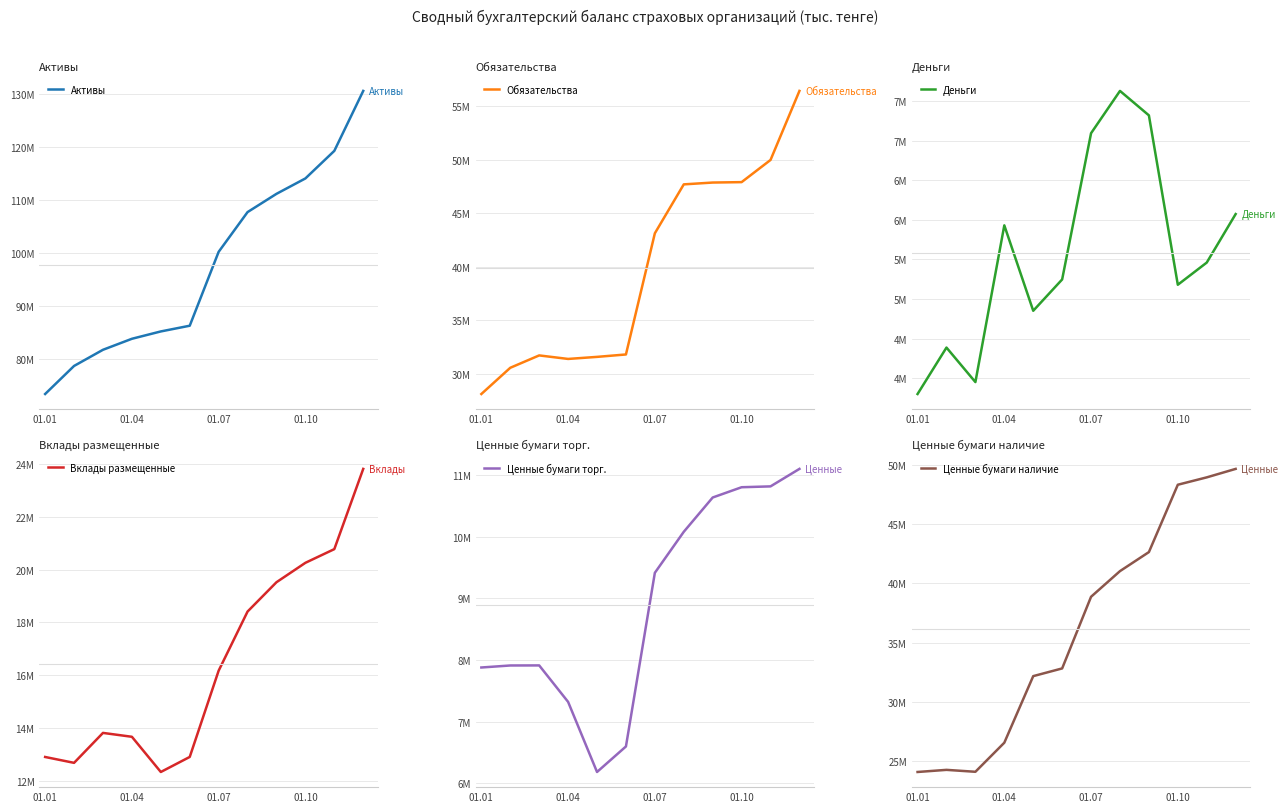

What is the smallest value displayed?

3798646